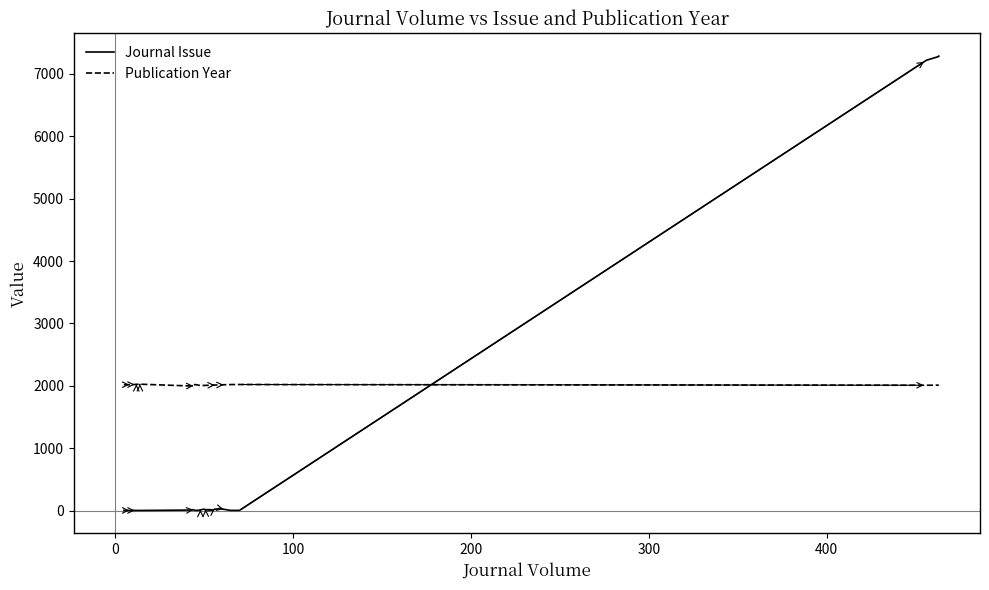

How many times do Publication Year and Journal Issue cross each other?

1